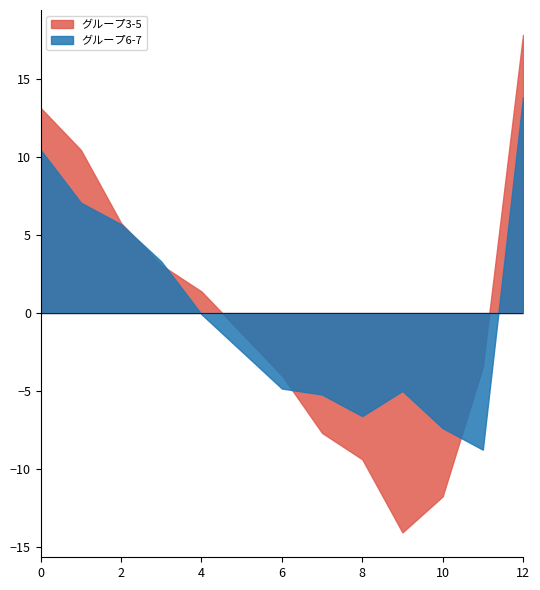

At which category is the sum across all series the highest?

12